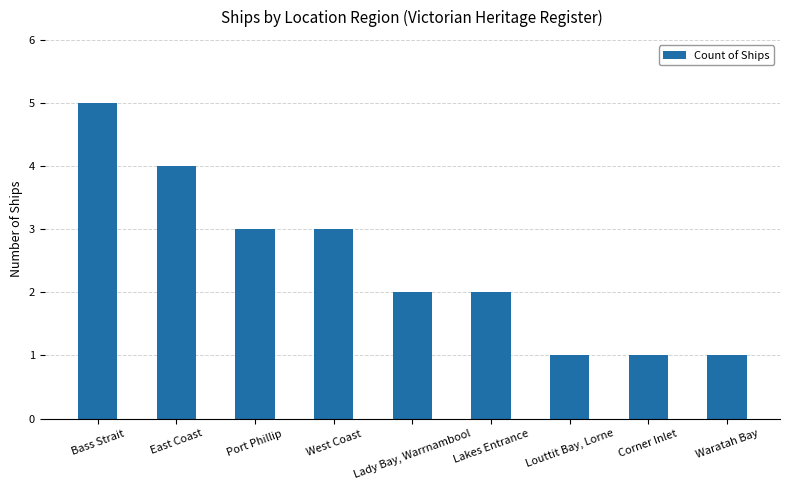

Does the chart contain any negative values?

No